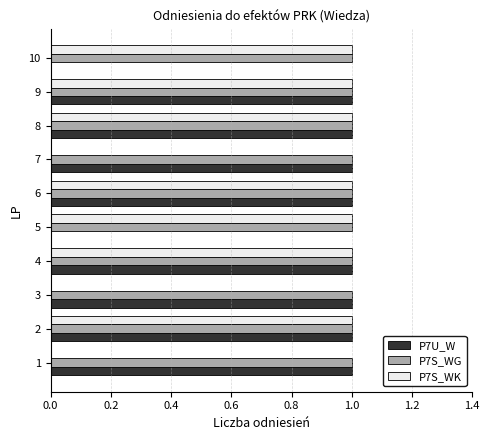

Which series has the largest total across all categories?

P7S_WG